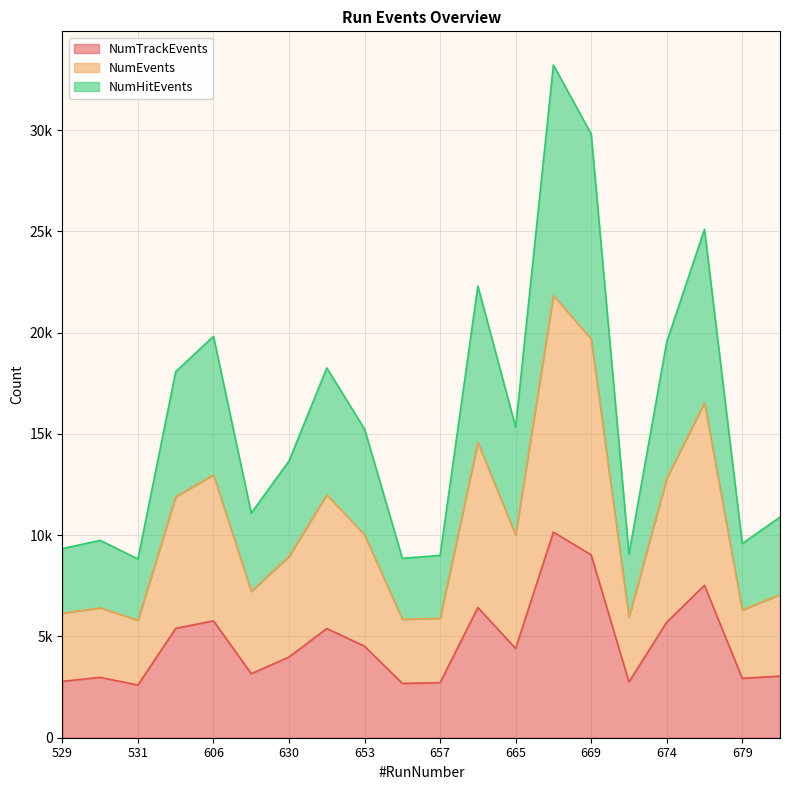

True or false: NumEvents has a value of 10132 at 667.

False